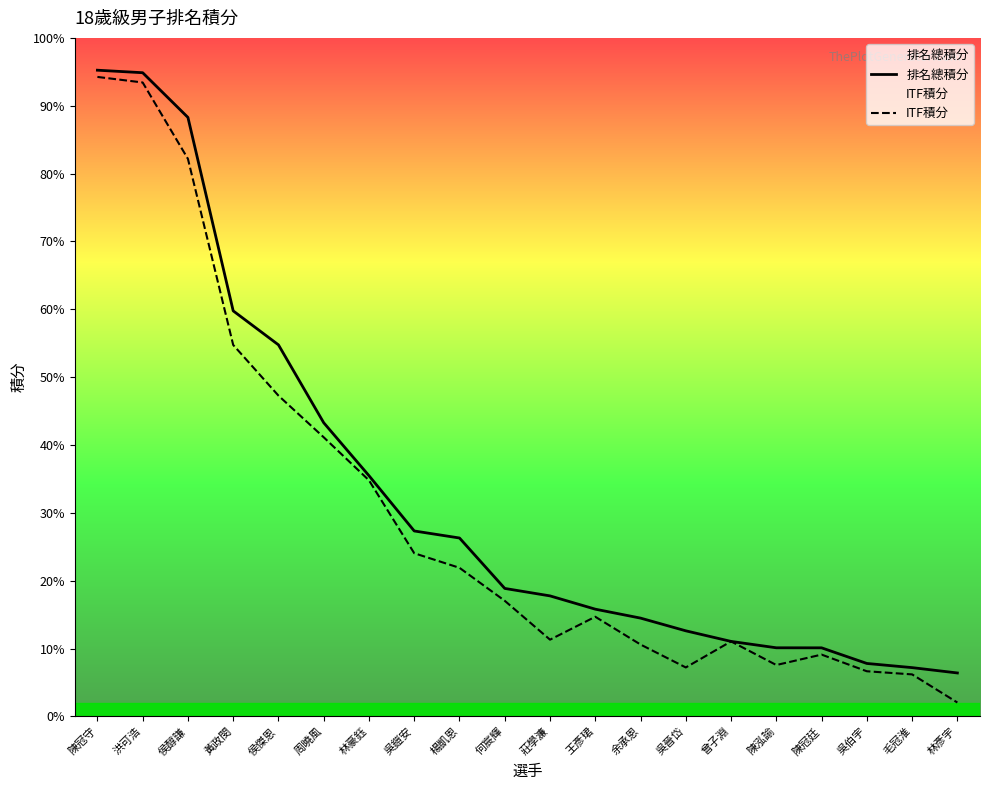

Is the value of 排名總積分 at 曾子淵 greater than the value of ITF積分 at 陳冠廷?

Yes